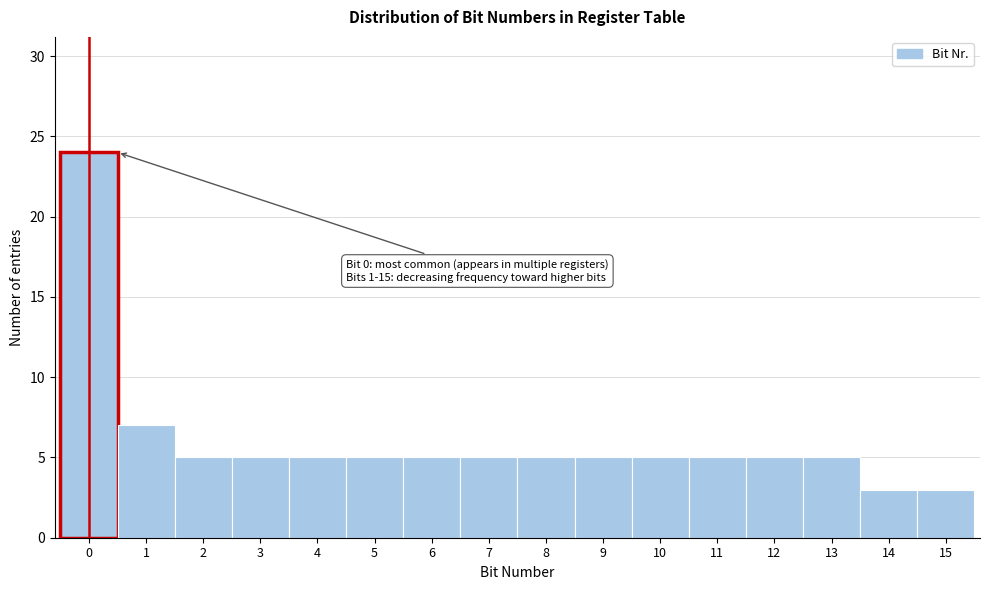

Reading left to right, list all the values displayed in this chart.

24	7	5	5	5	5	5	5	5	5	5	5	5	5	3	3